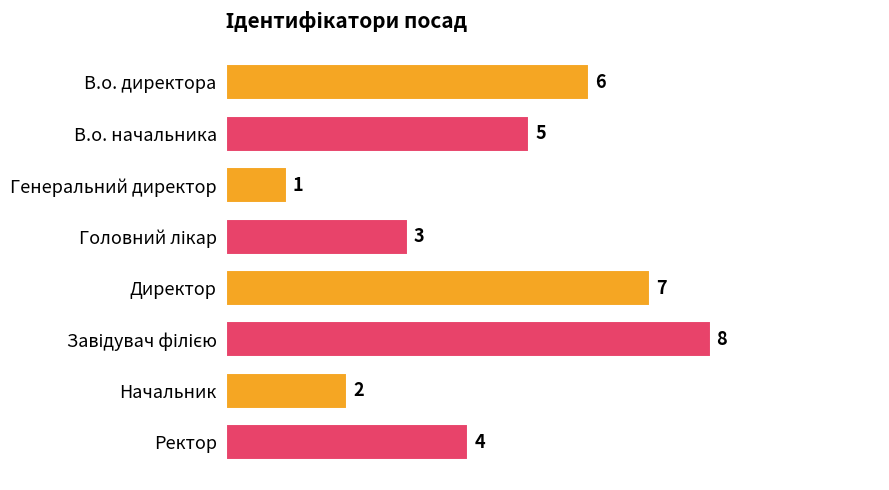

What is the difference between the maximum and minimum values?

7